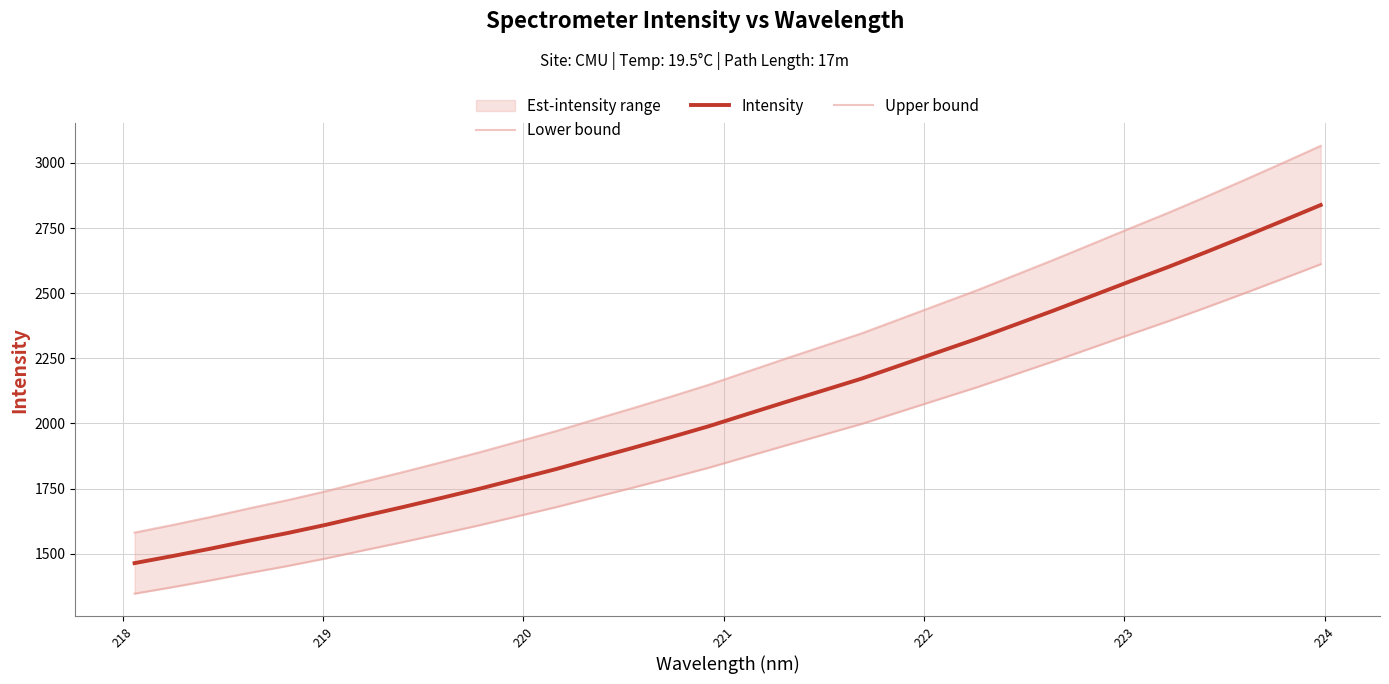

How many values in the Intensity series are below 2035?

16